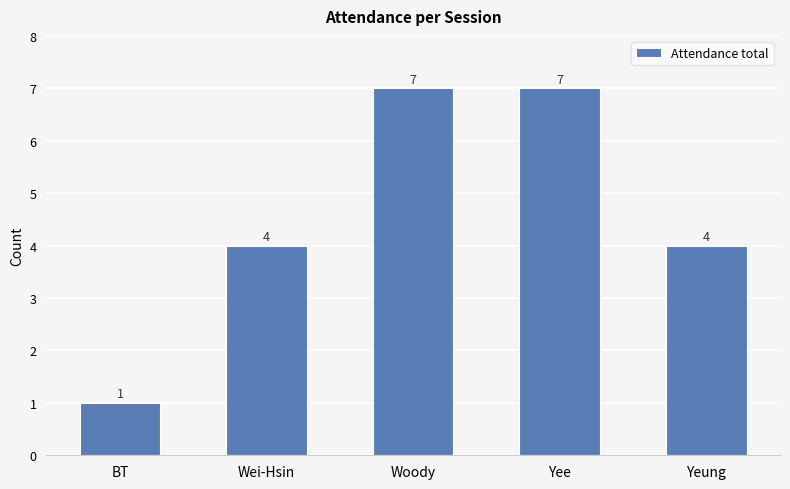

What position from the left is Woody?

3